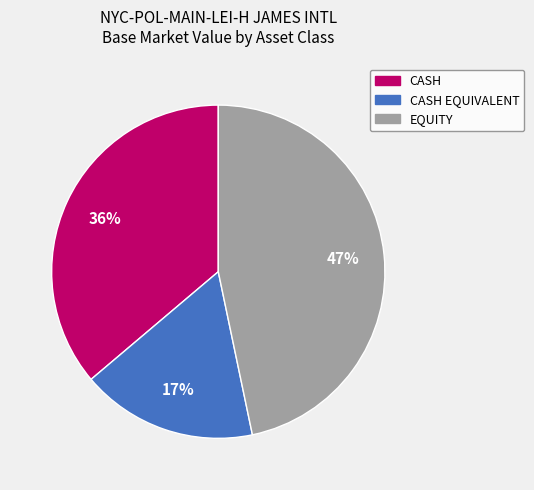

Is the sum of CASH EQUIVALENT and CASH greater than half?

Yes